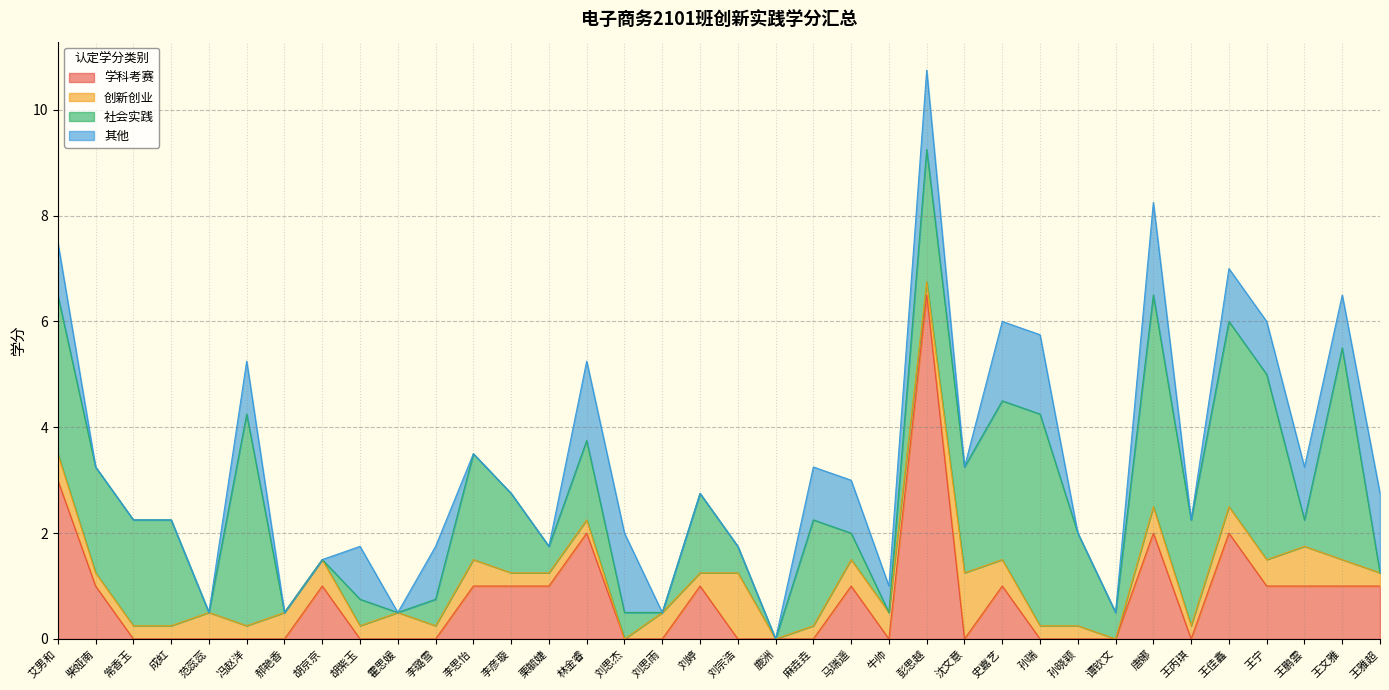

In 创新创业, how many points are lower than both neighbors (excluding endpoints)?

9